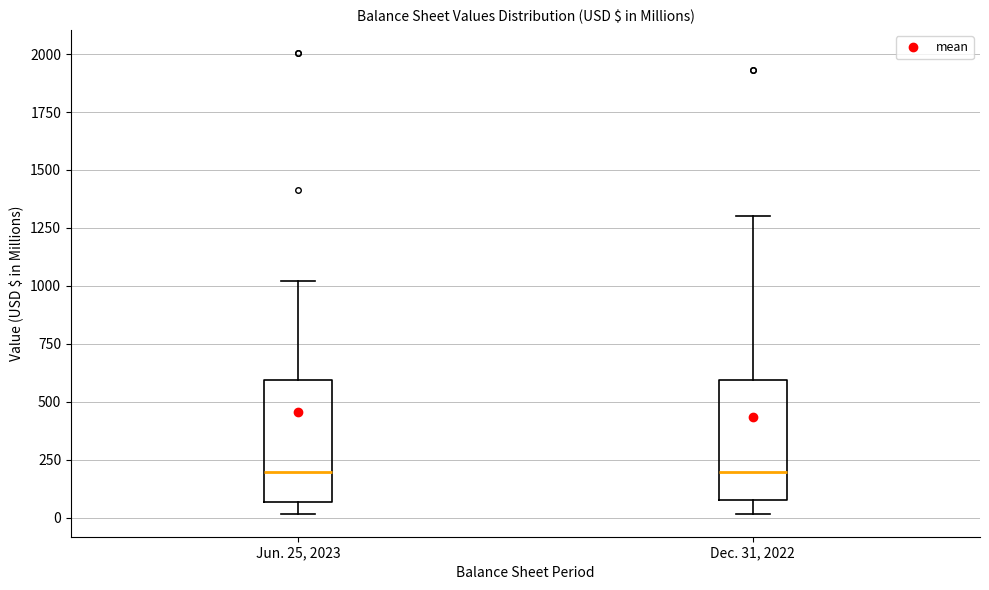

Reading left to right, transcribe this box plot: for each box, give where its median line is, the range the box spans, and where its two whiskers end, as read against the y-axis. The values are not printed on the chart, so give them approximately, as read against the axis.

Jun. 25, 2023: median 200, box 50 to 600, whiskers 0 to 1000
Dec. 31, 2022: median 200, box 100 to 600, whiskers 0 to 1300